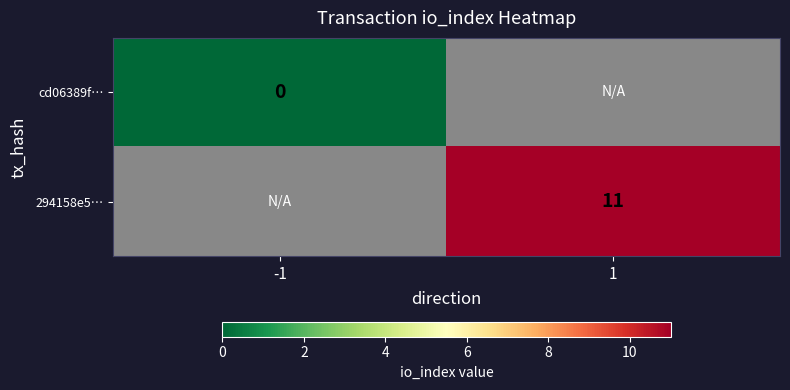

At how many categories does at least one series exceed 6?

1